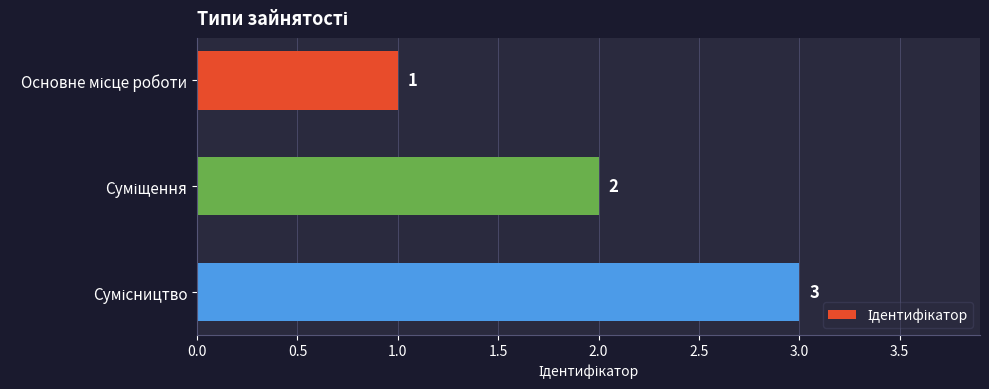

What is the value of the 1st bar from the top?

1